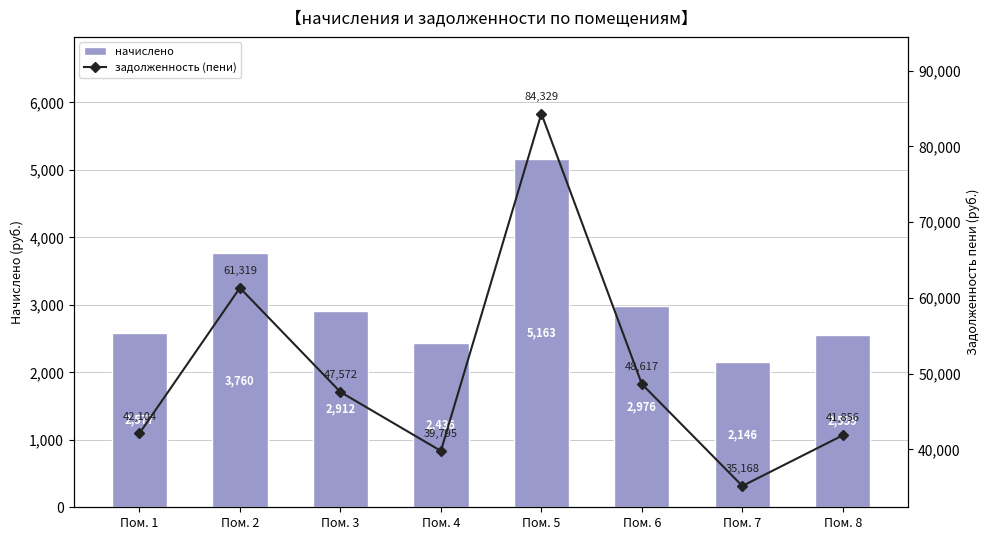

How many values in the начислено series are below 2912?

4